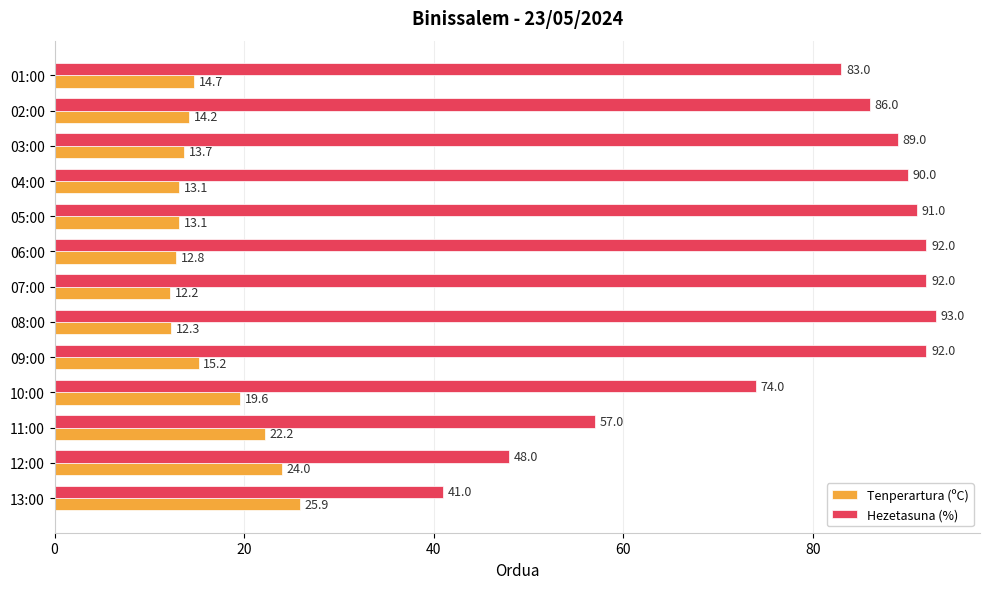

How many values in the Hezetasuna (%) series are below 89?

6